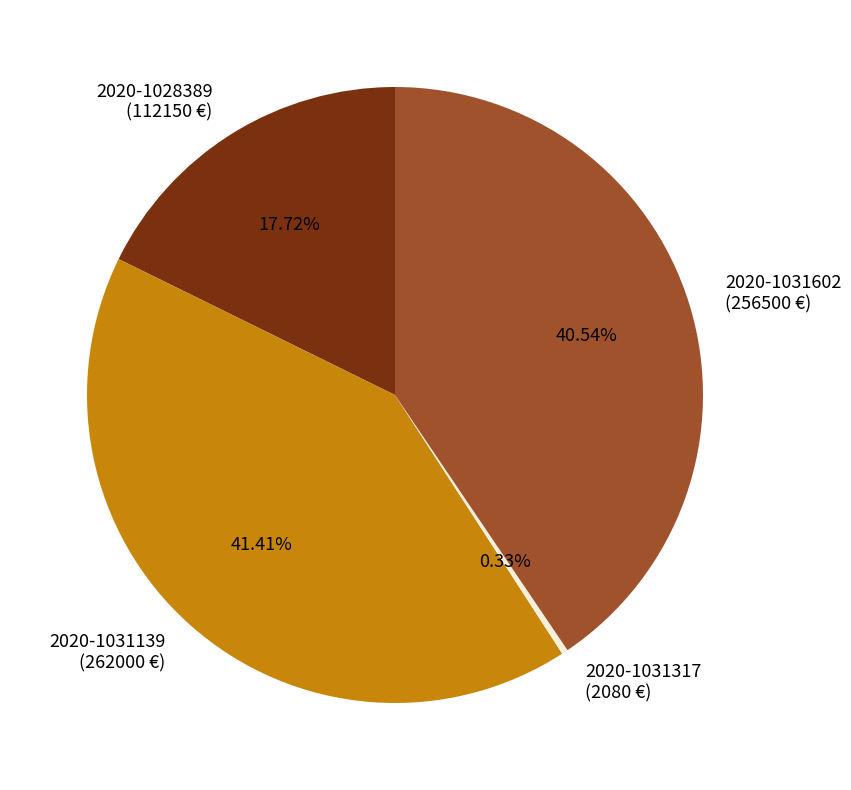

Rank the categories by value from lowest to highest.

2020-1031317, 2020-1028389, 2020-1031602, 2020-1031139